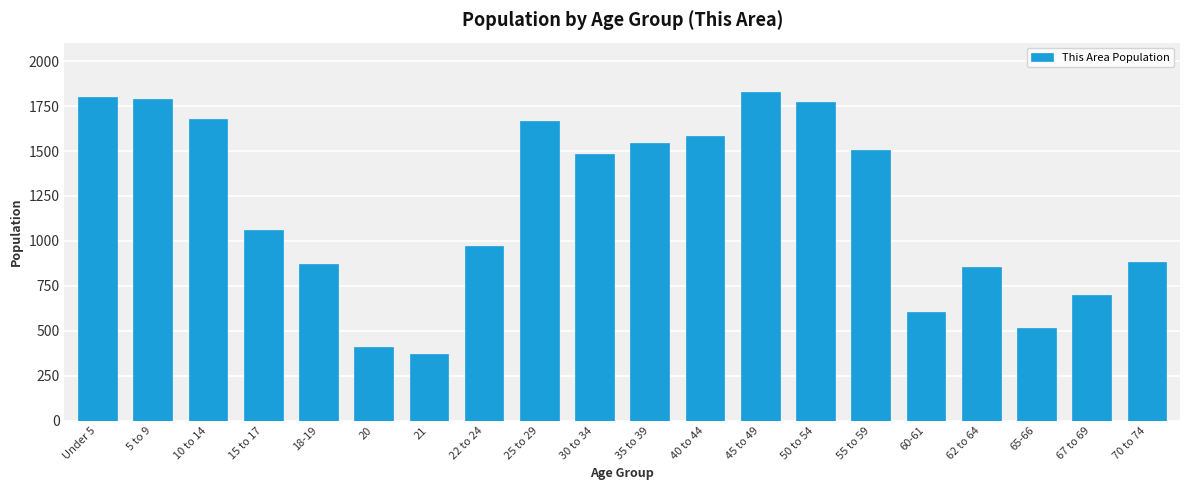

Reading left to right, extract all data points from this chart.

Under 5=1799	5 to 9=1788	10 to 14=1679	15 to 17=1063	18-19=871	20=408	21=370	22 to 24=971	25 to 29=1667	30 to 34=1485	35 to 39=1543	40 to 44=1581	45 to 49=1829	50 to 54=1772	55 to 59=1508	60-61=604	62 to 64=853	65-66=516	67 to 69=700	70 to 74=883